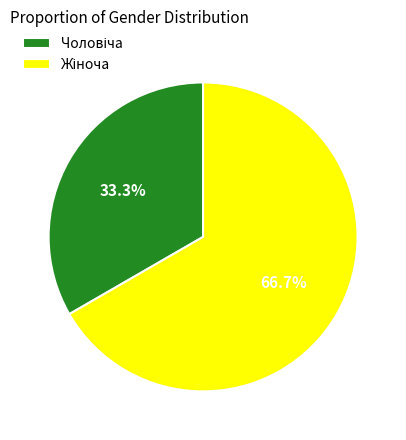

Is there a majority slice in this chart?

Yes